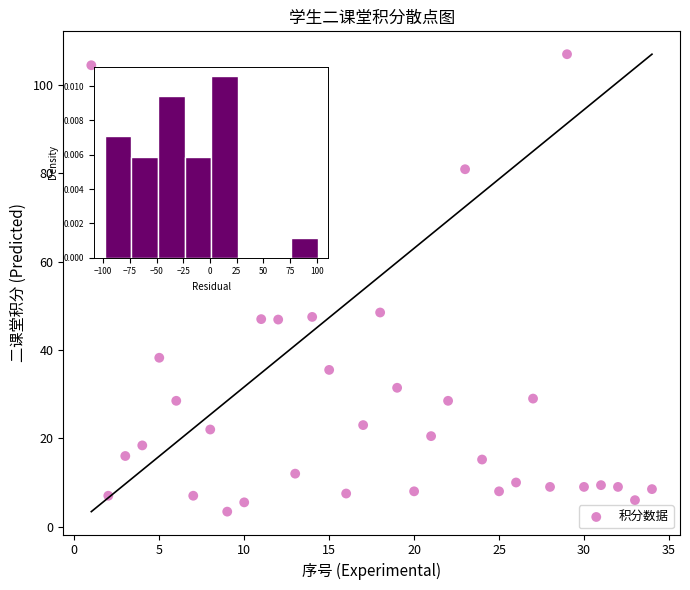

What is the range of X values (max minus min)?

33.0